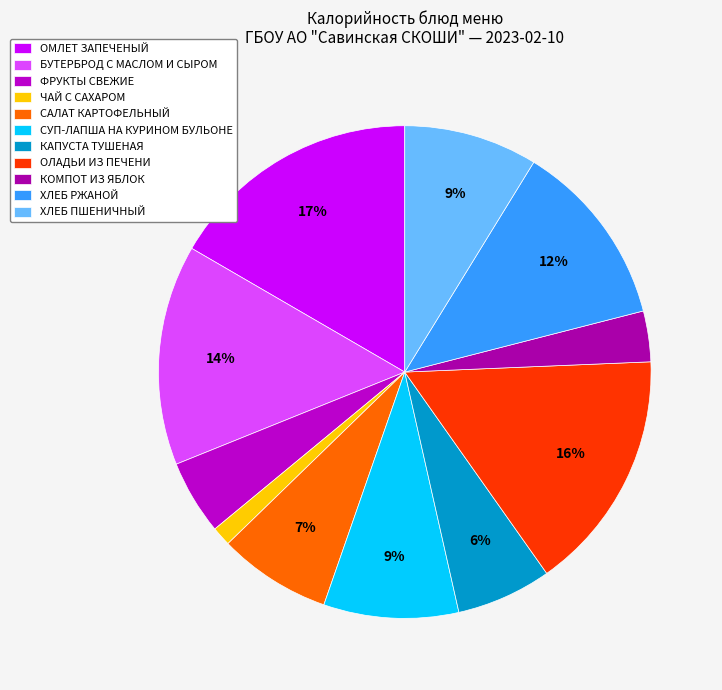

Does ОЛАДЬИ ИЗ ПЕЧЕНИ represent more than half of the total?

No